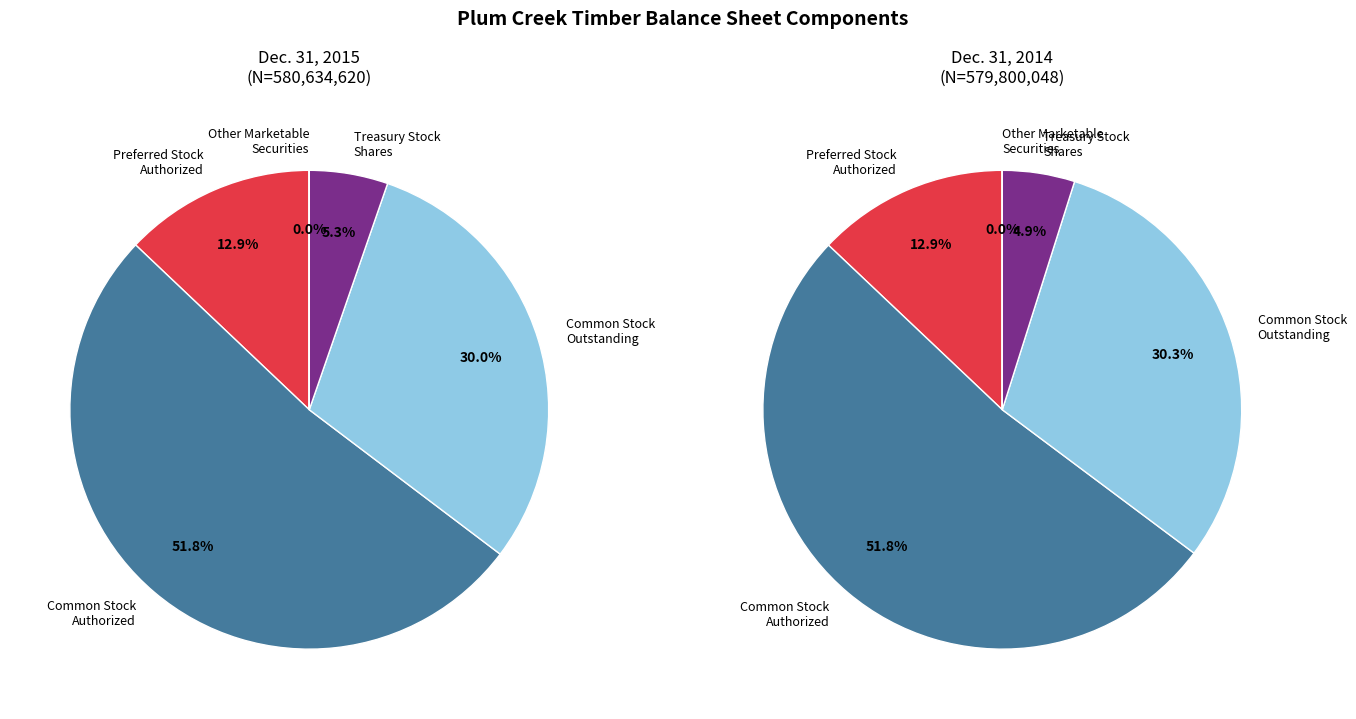

Is it true that Treasury Stock
Shares is 5% of the pie?

True